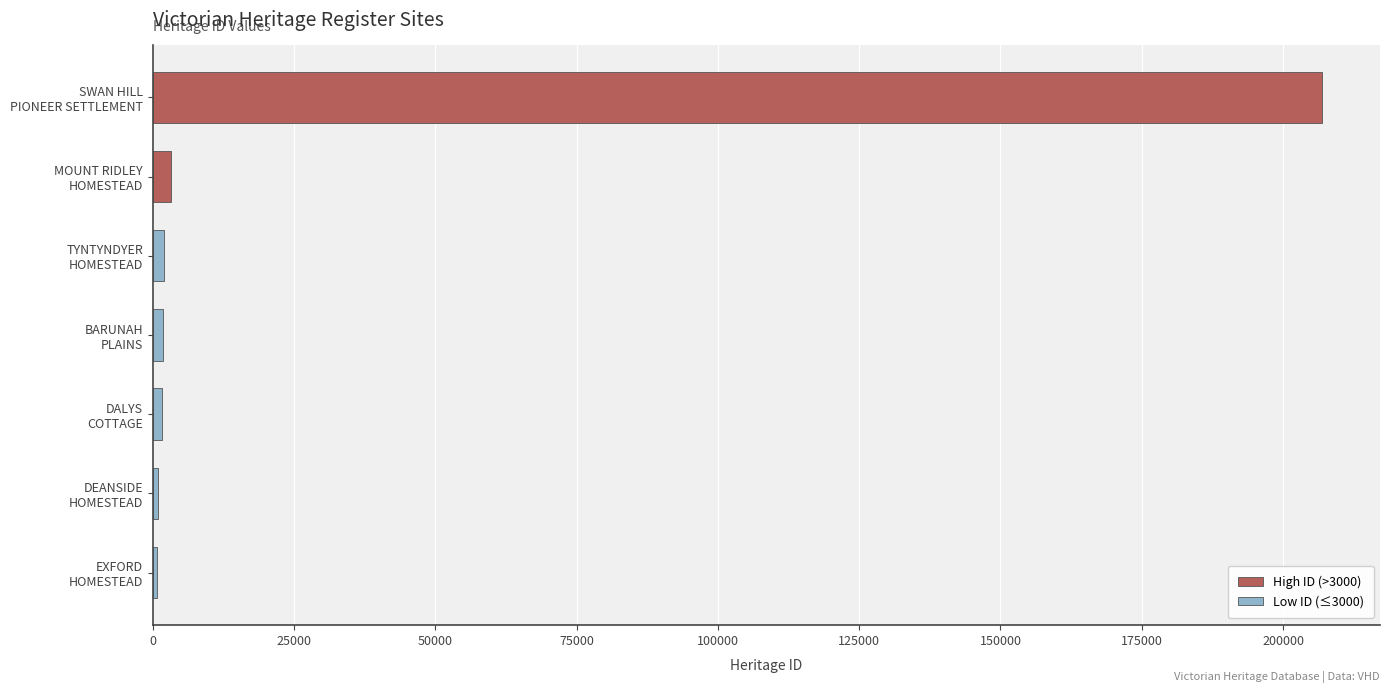

Which category has the highest value across all series?

SWAN HILL
PIONEER SETTLEMENT